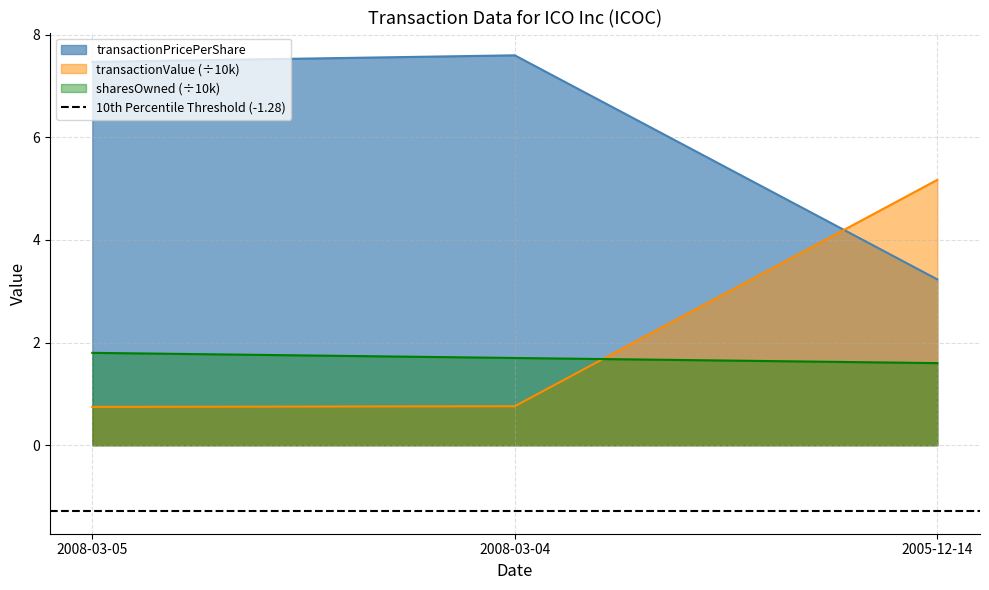

What is the greatest value displayed?

7.6